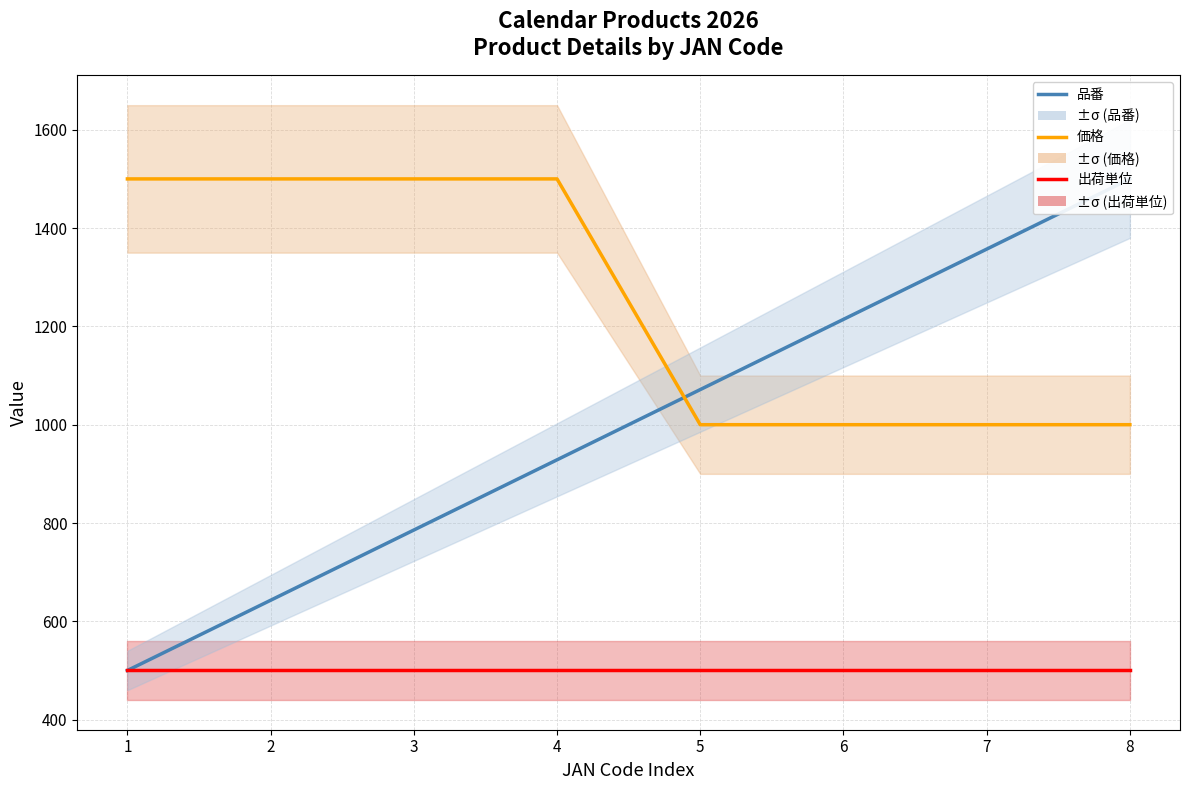

Which series has the largest total across all categories?

価格